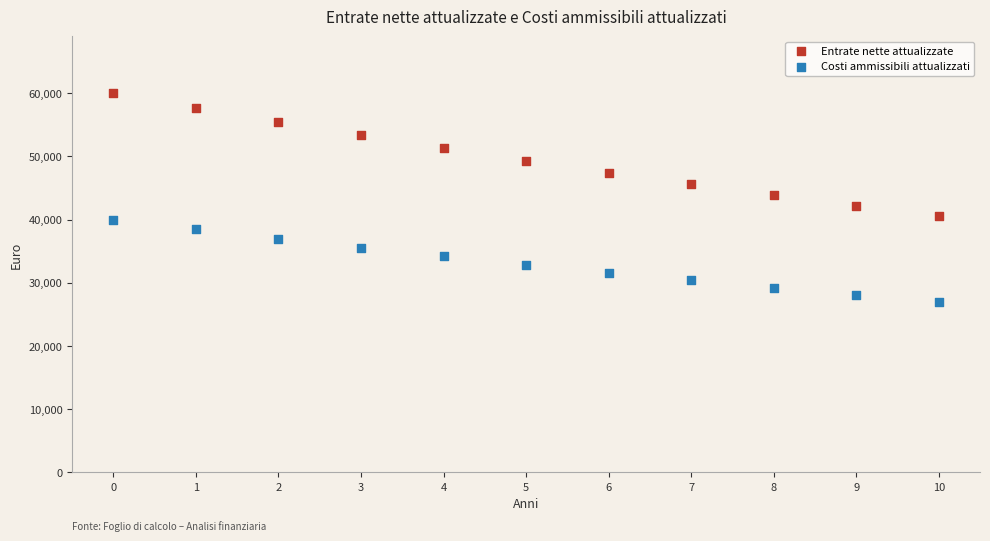

Across all data points, what is the range of Y values (max minus min)?

32977.4